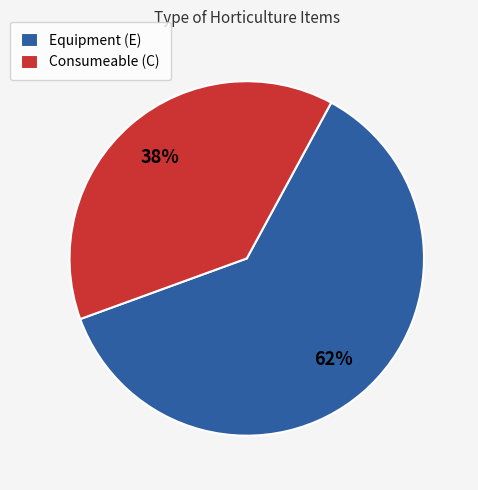

The Consumeable (C) slice represents 53% of the pie. True or false?

False